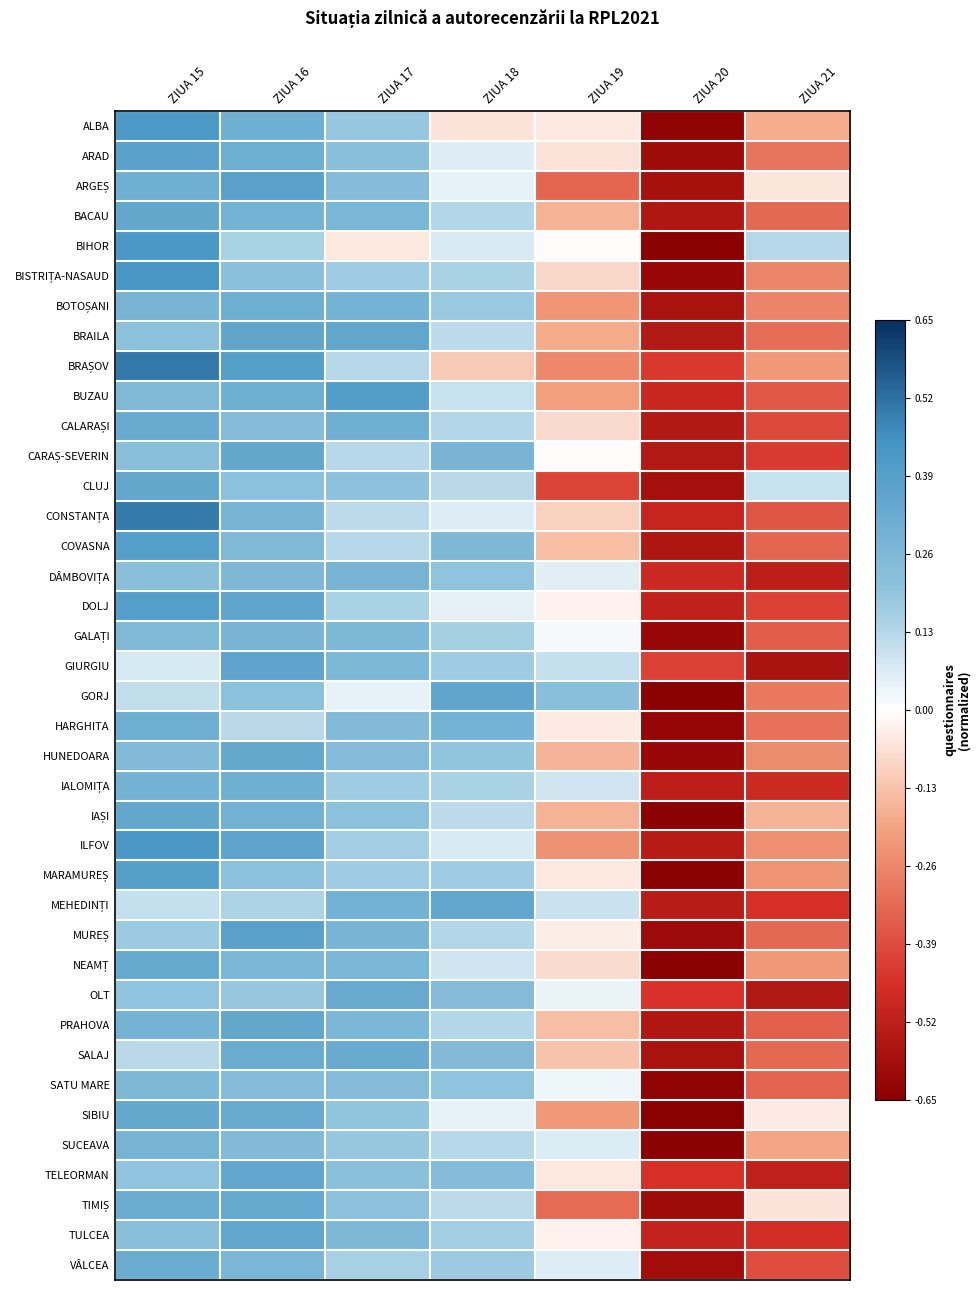

What is the total value across all series at ZIUA 16?

11.2